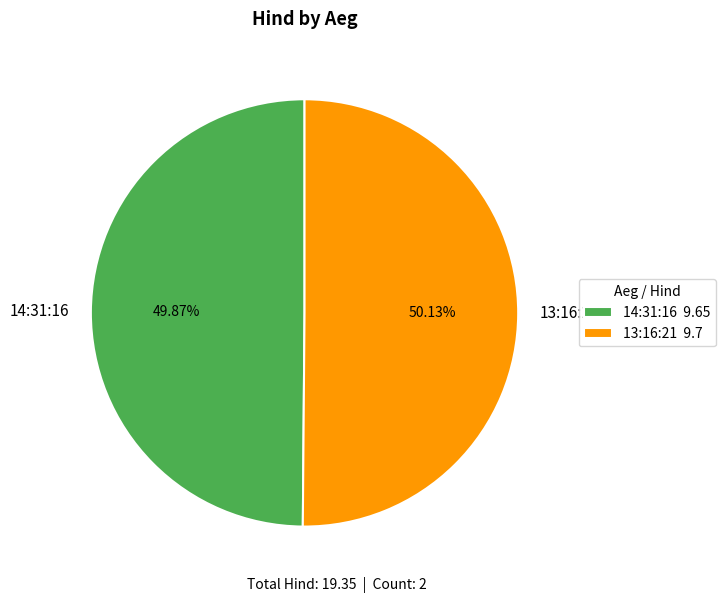

Is it true that 13:16:21 is 55% of the pie?

False